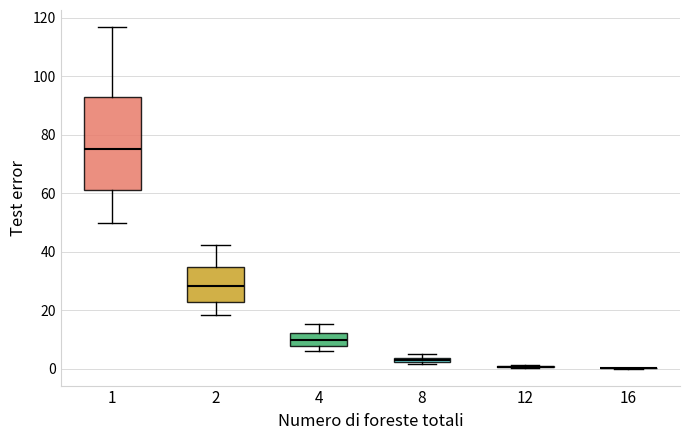

Comparing the boxes themselves (not the whiskers), which one is the tallest?

1